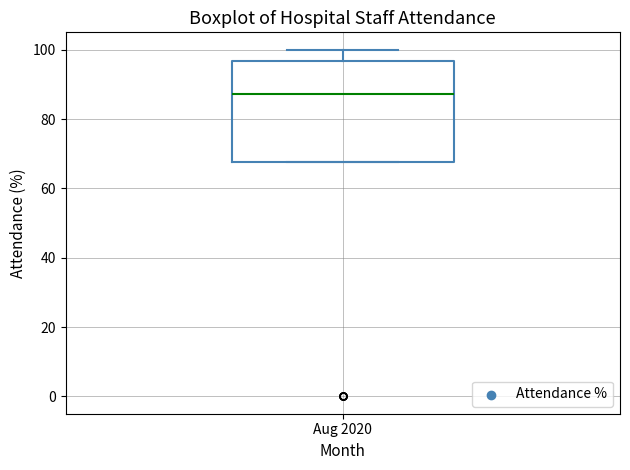

Transcribe this box plot: give where the median line is, the range the box spans, and where the two whiskers end, as read against the y-axis. The values are not printed on the chart, so give them approximately, as read against the axis.

median 88, box 68 to 96, whiskers 68 to 100